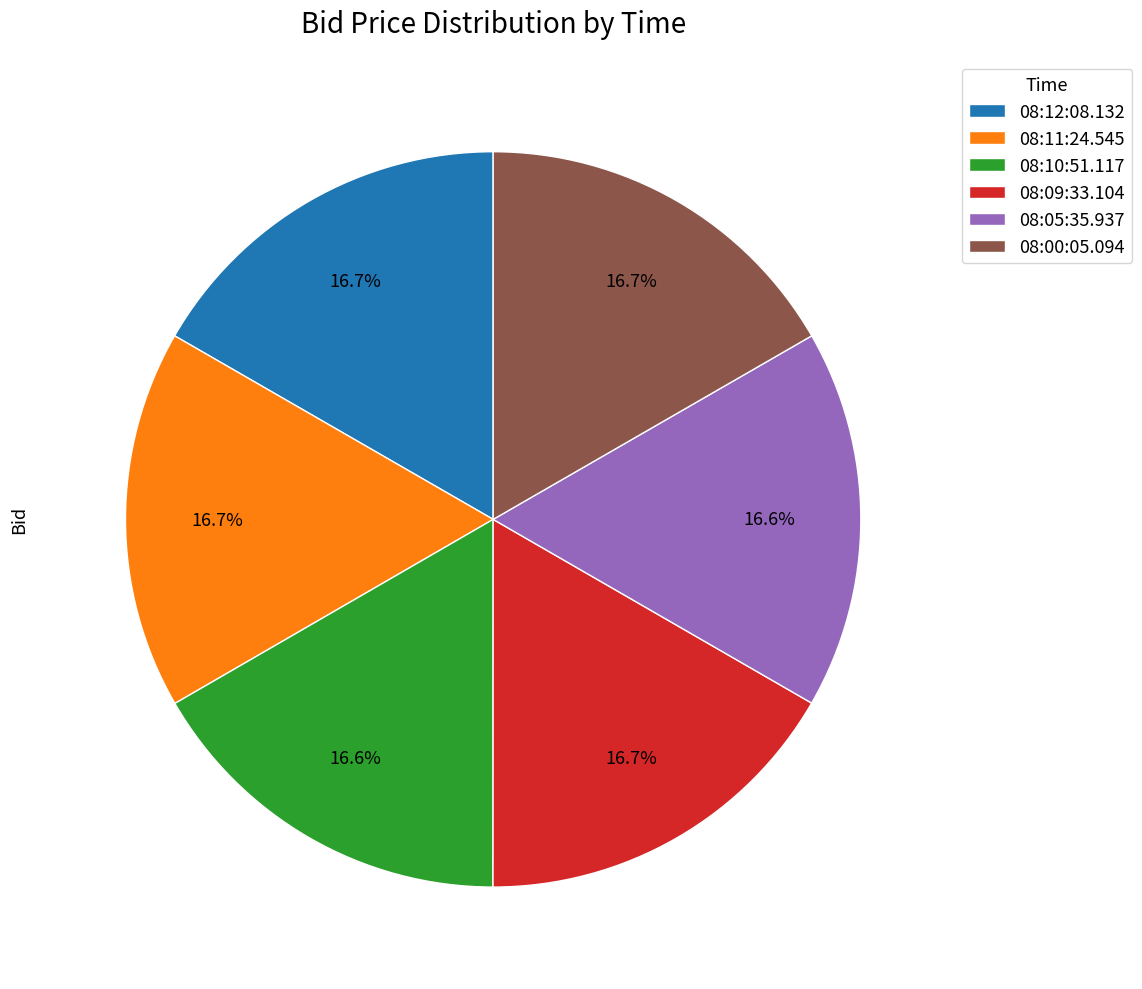

The 08:05:35.937 slice represents 25% of the pie. True or false?

False